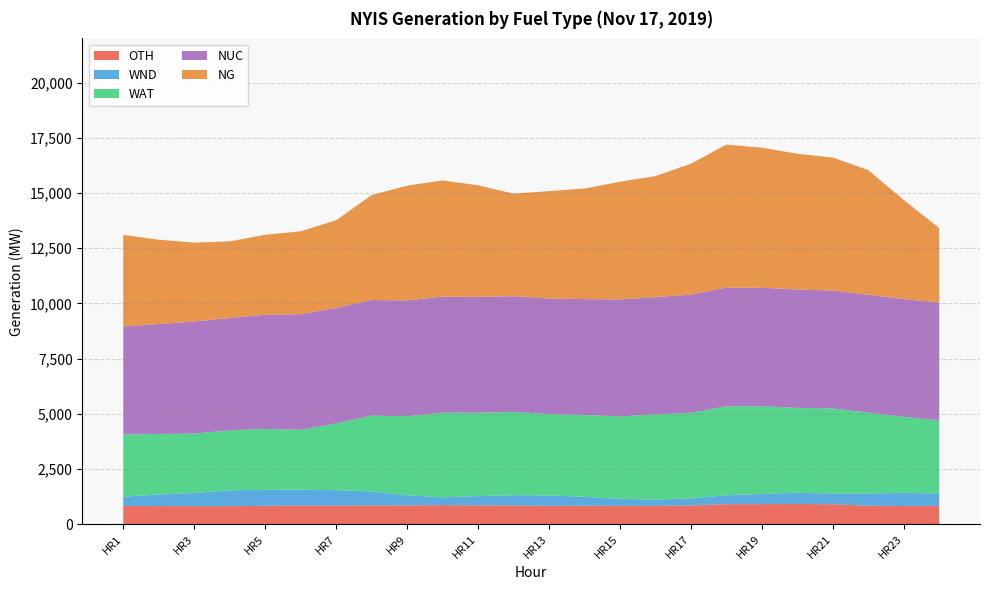

Reading left to right, list all the values displayed in this chart.

OTH: 822	818	813	814	832	841	839	846	848	857	851	844	829	832	827	827	844	904	905	909	900	833	824	824
WND: 416	526	597	717	721	717	703	631	461	353	419	463	468	407	320	279	320	403	460	516	482	548	593	556
WAT: 2820	2739	2689	2718	2759	2714	3018	3437	3578	3837	3781	3775	3691	3704	3734	3864	3877	4028	3973	3841	3856	3669	3438	3323
NUC: 4894	4978	5081	5088	5172	5236	5235	5236	5248	5254	5245	5243	5232	5249	5295	5311	5353	5378	5366	5362	5342	5341	5339	5331
NG: 4148	3821	3572	3469	3622	3754	3969	4750	5195	5268	5050	4645	4862	5008	5330	5482	5929	6478	6345	6148	6024	5645	4487	3380